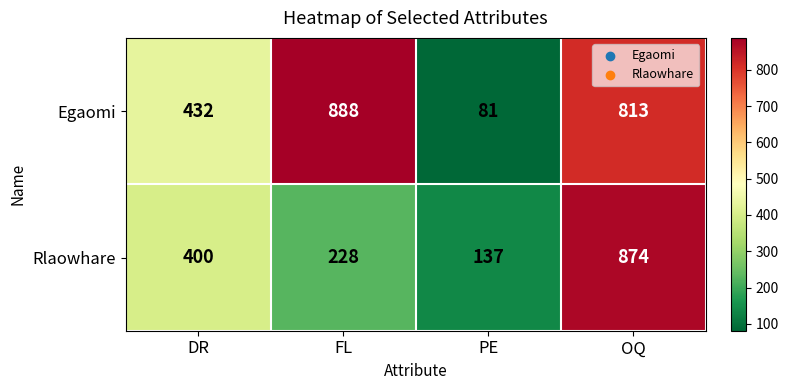

What is the smallest value displayed?

81